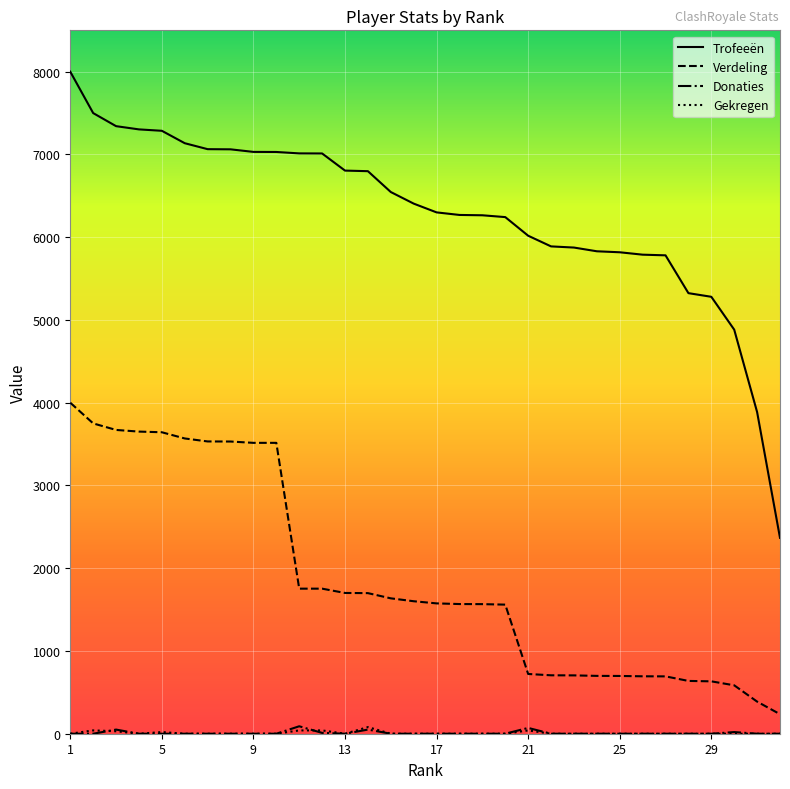

True or false: Trofeeën and Donaties cross at least once.

False